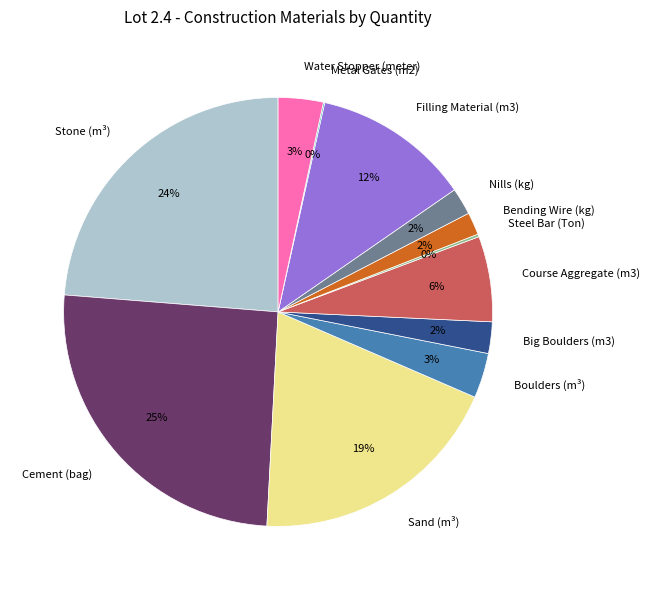

Is Filling Material (m3) the majority of the pie?

No